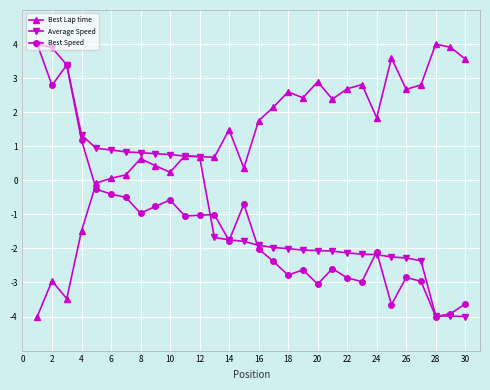

What is the greatest value displayed?

4.0